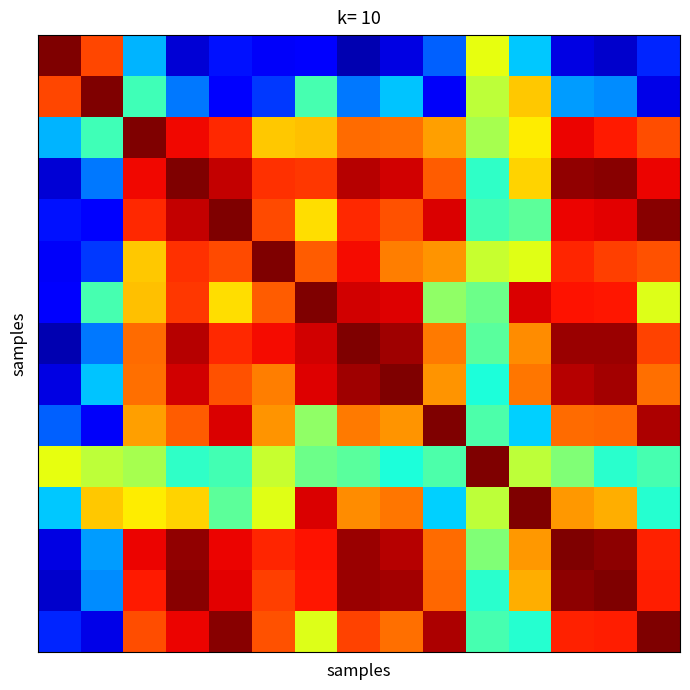

What is the greatest value displayed?

1.0